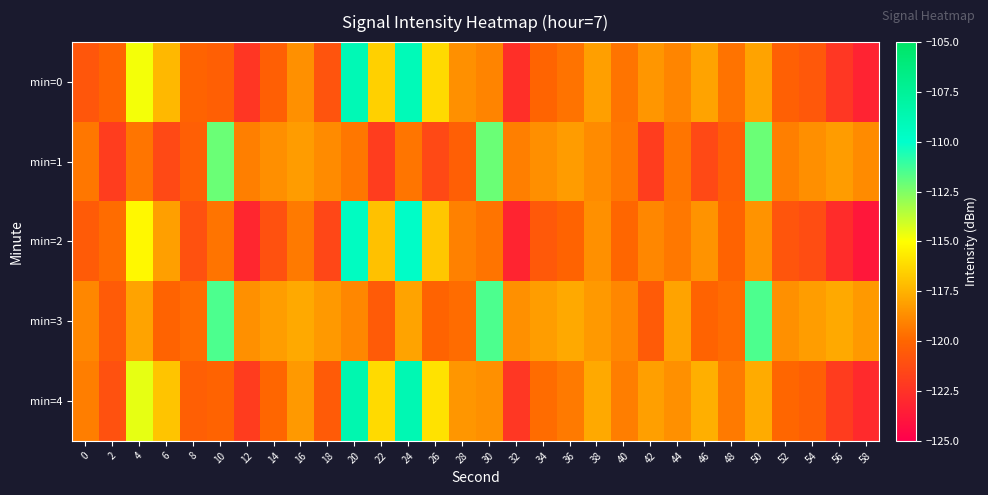

Reading left to right, what are all the values shown in this chart?

min=0: 0=-120.8	2=-120.1	4=-114.8	6=-117.3	8=-120.1	10=-120.3	12=-122.3	14=-120.3	16=-118.6	18=-120.8	20=-108.9	22=-116.5	24=-109.0	26=-116.2	28=-118.6	30=-119.0	32=-122.6	34=-120.1	36=-119.5	38=-118.1	40=-119.5	42=-118.4	44=-119.0	46=-118.0	48=-119.6	50=-118.0	52=-120.3	54=-120.6	56=-122.3	58=-123.3
min=1: 0=-119.4	2=-122.0	4=-119.5	6=-121.4	8=-120.3	10=-112.1	12=-119.1	14=-118.7	16=-118.2	18=-118.8	20=-119.4	22=-122.0	24=-119.5	26=-121.4	28=-120.3	30=-112.1	32=-119.1	34=-118.7	36=-118.2	38=-118.8	40=-119.4	42=-122.0	44=-119.5	46=-121.4	48=-120.3	50=-112.1	52=-119.1	54=-118.7	56=-118.2	58=-118.8
min=2: 0=-120.5	2=-119.8	4=-115.2	6=-118.1	8=-121.0	10=-119.5	12=-123.1	14=-121.0	16=-119.3	18=-121.5	20=-109.5	22=-117.0	24=-109.8	26=-116.8	28=-119.1	30=-119.5	32=-123.2	34=-120.6	36=-120.1	38=-118.6	40=-120.0	42=-118.9	44=-119.4	46=-118.5	48=-120.1	50=-118.5	52=-120.8	54=-121.2	56=-122.8	58=-123.8
min=3: 0=-118.9	2=-120.5	4=-118.0	6=-120.1	8=-119.8	10=-111.5	12=-118.6	14=-118.2	16=-117.8	18=-118.3	20=-118.9	22=-120.5	24=-118.0	26=-120.1	28=-119.8	30=-111.5	32=-118.6	34=-118.2	36=-117.8	38=-118.3	40=-118.9	42=-120.5	44=-118.0	46=-120.1	48=-119.8	50=-111.5	52=-118.6	54=-118.2	56=-117.8	58=-118.3
min=4: 0=-119.2	2=-121.0	4=-114.5	6=-116.9	8=-120.3	10=-120.1	12=-122.0	14=-120.0	16=-118.3	18=-120.5	20=-108.6	22=-116.2	24=-108.8	26=-115.9	28=-118.4	30=-118.6	32=-122.3	34=-119.8	36=-119.3	38=-117.8	40=-119.2	42=-118.1	44=-118.6	46=-117.6	48=-119.3	50=-117.7	52=-120.0	54=-120.3	56=-122.0	58=-122.9